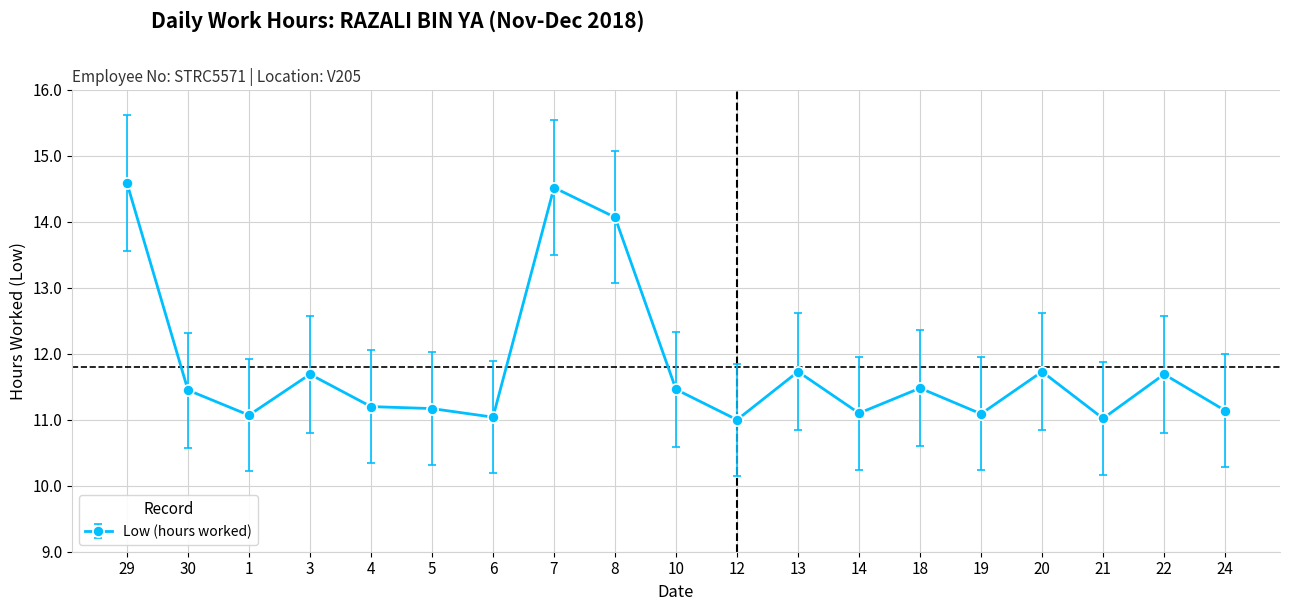

How many lines are shown in the chart?

1